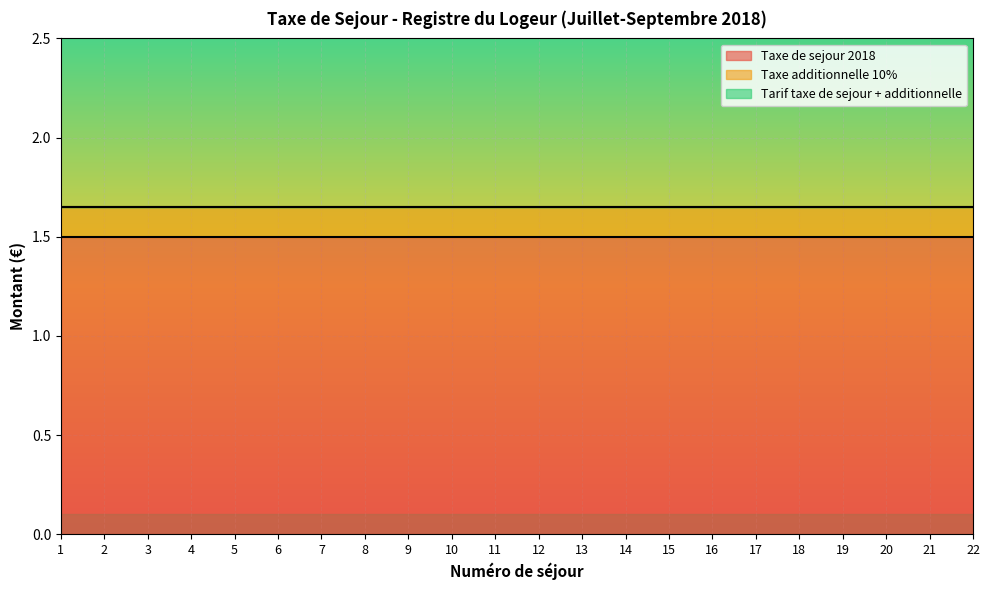

Rank the series at 3 from highest to lowest value.

Tarif taxe de sejour + additionnelle, Taxe de sejour 2018, Taxe additionnelle 10%